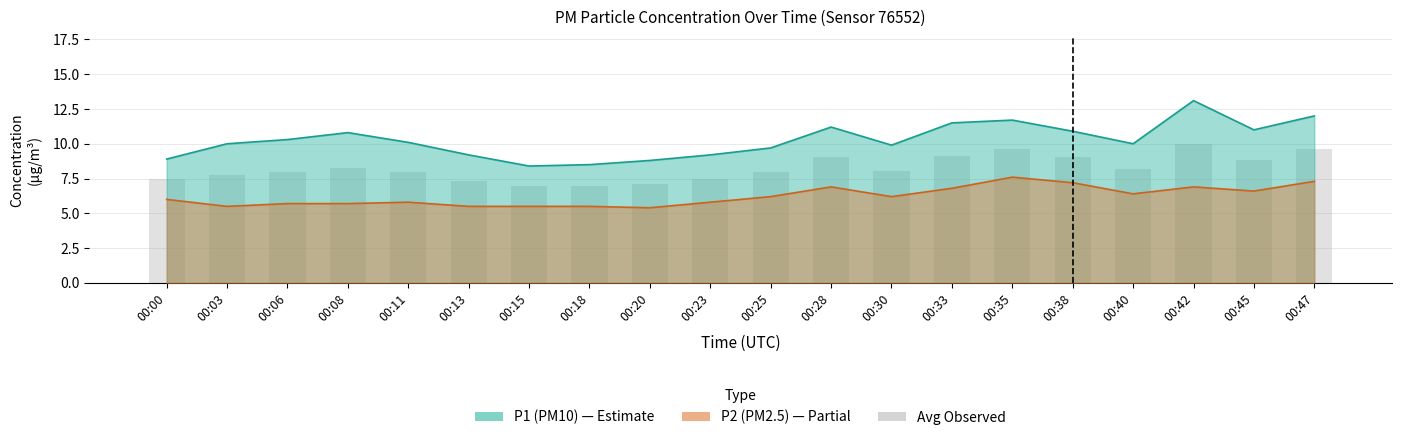

The chart shows a value of 7.0 at 00:18. True or false?

True